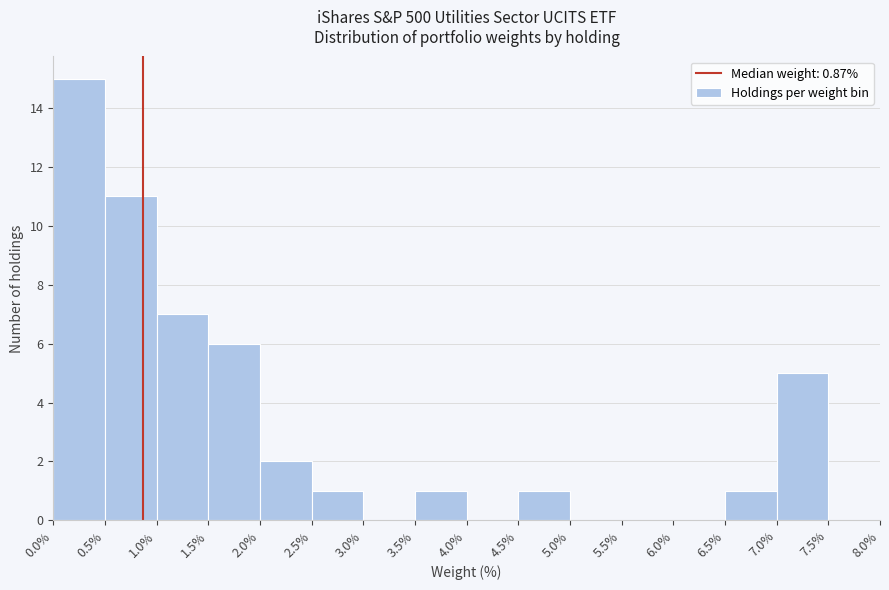

Reading left to right, list every bar in this chart as the range it spans on the x-axis followed by its height. The values are not printed on the chart, so give them approximately, as read against the axis.

0.0% to 0.5%: 15
0.5% to 1.0%: 11
1.0% to 1.5%: 7
1.5% to 2.0%: 6
2.0% to 2.5%: 2
2.5% to 3.0%: 1
3.0% to 3.5%: 0
3.5% to 4.0%: 1
4.0% to 4.5%: 0
4.5% to 5.0%: 1
5.0% to 5.5%: 0
5.5% to 6.0%: 0
6.0% to 6.5%: 0
6.5% to 7.0%: 1
7.0% to 7.5%: 5
7.5% to 8.0%: 0